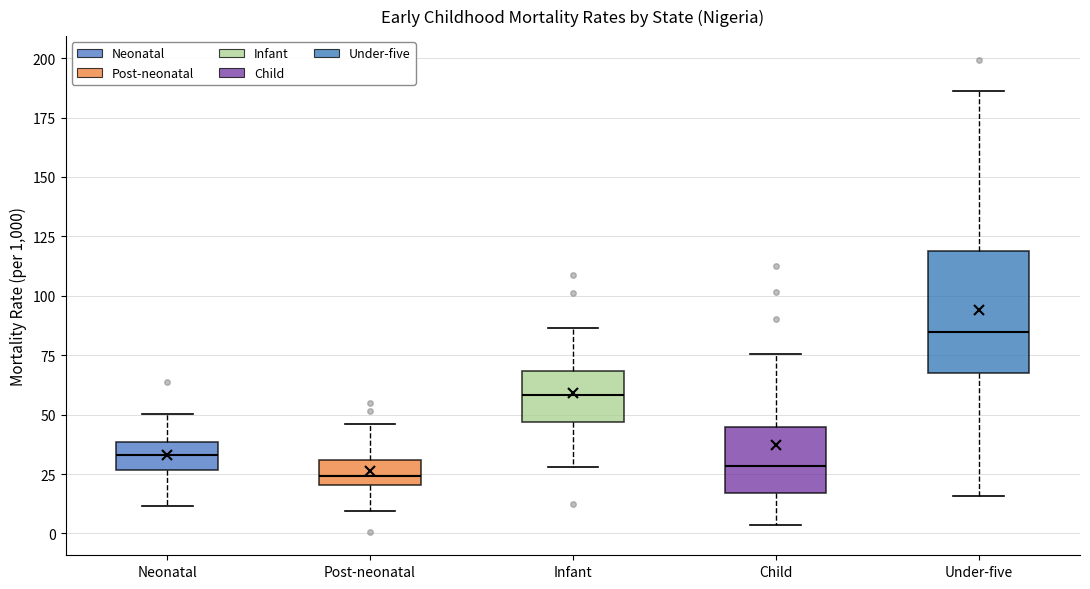

Reading left to right, transcribe this box plot: for each box, give where its median line is, the range the box spans, and where its two whiskers end, as read against the y-axis. The values are not printed on the chart, so give them approximately, as read against the axis.

Neonatal: median 35, box 25 to 40, whiskers 10 to 50
Post-neonatal: median 25, box 20 to 30, whiskers 10 to 45
Infant: median 60, box 45 to 70, whiskers 30 to 85
Child: median 30, box 15 to 45, whiskers 5 to 75
Under-five: median 85, box 70 to 120, whiskers 15 to 185